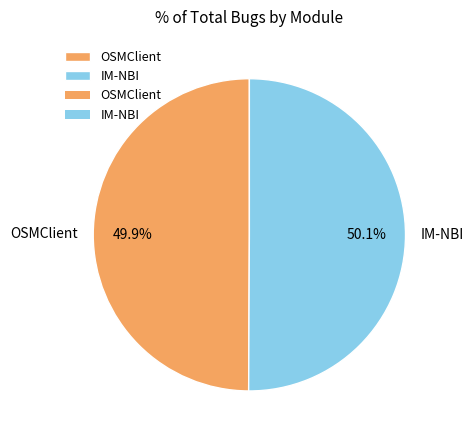

To the nearest percent, what is the combined percentage of IM-NBI and OSMClient?

100%